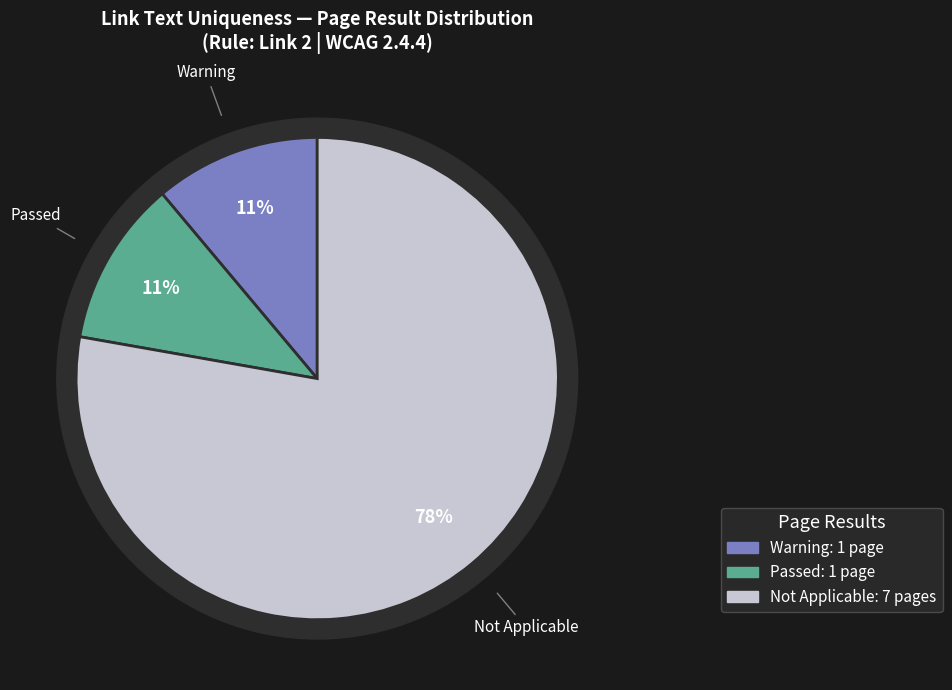

Count the number of slices in the pie.

3